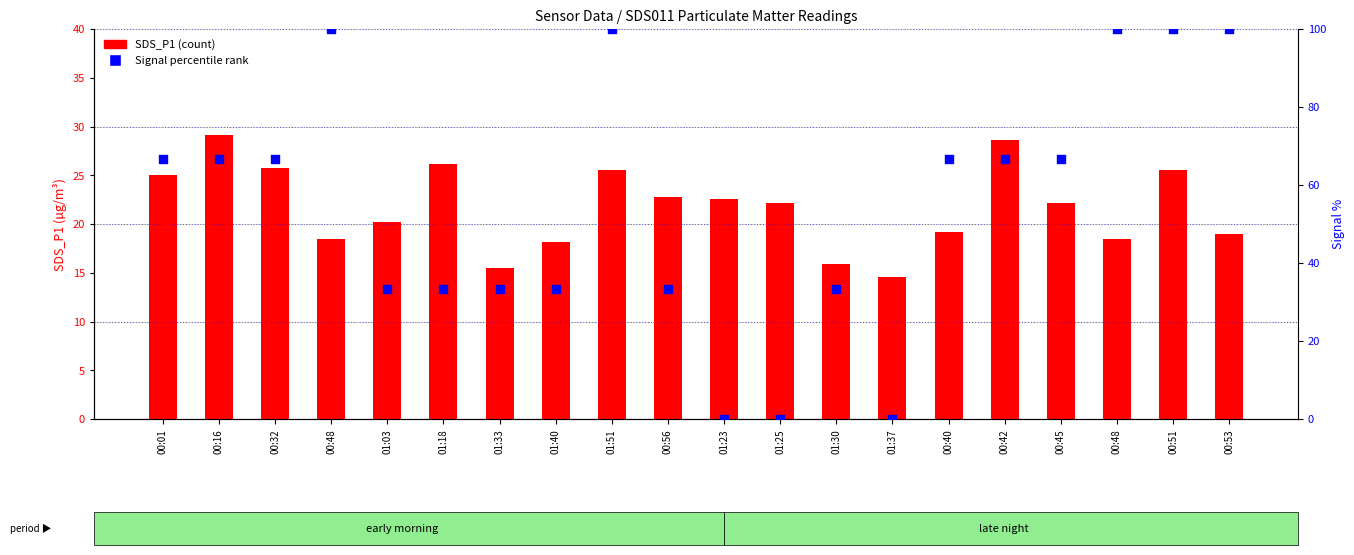

Which series has the largest total across all categories?

Signal percentile